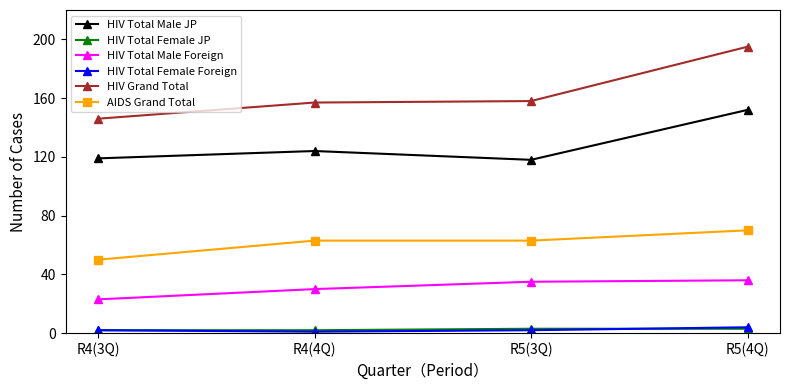

What is the lowest value of the AIDS Grand Total series?

50